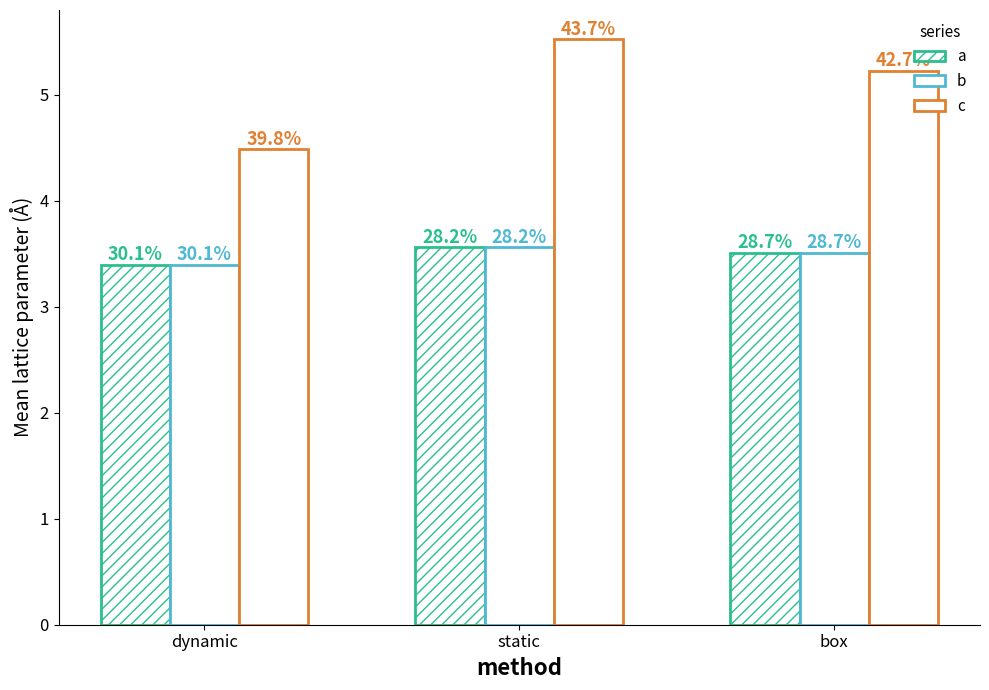

How many bars are there in total?

9